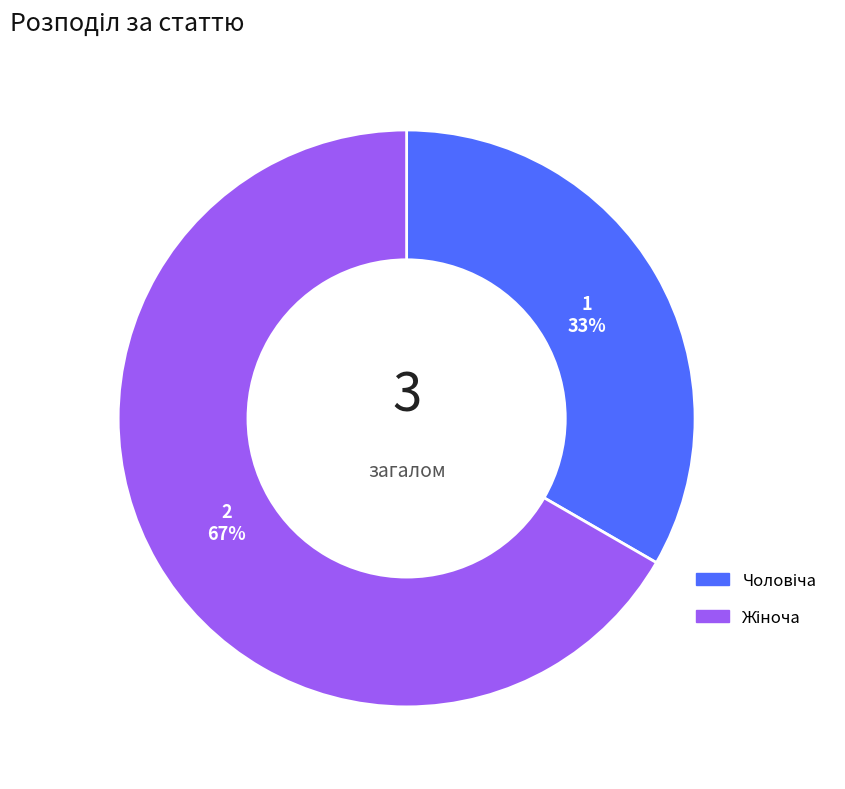

Is there any slice that represents more than half of the pie?

Yes